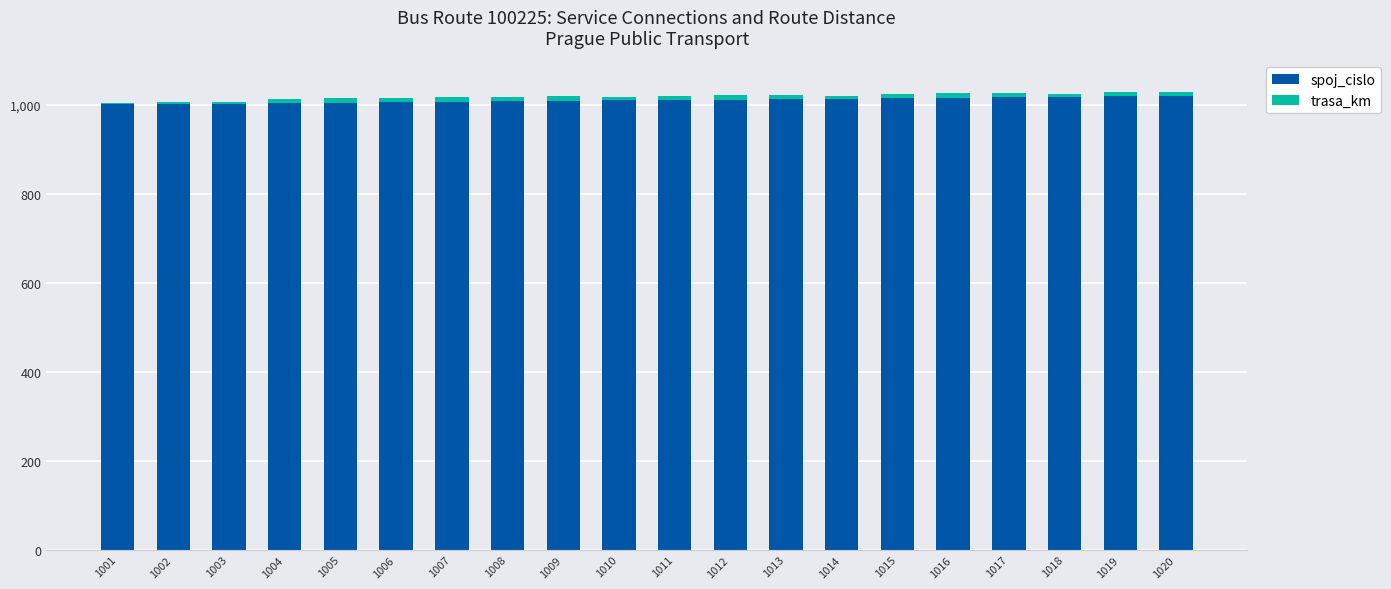

What is the sum of all spoj_cislo values?

20210